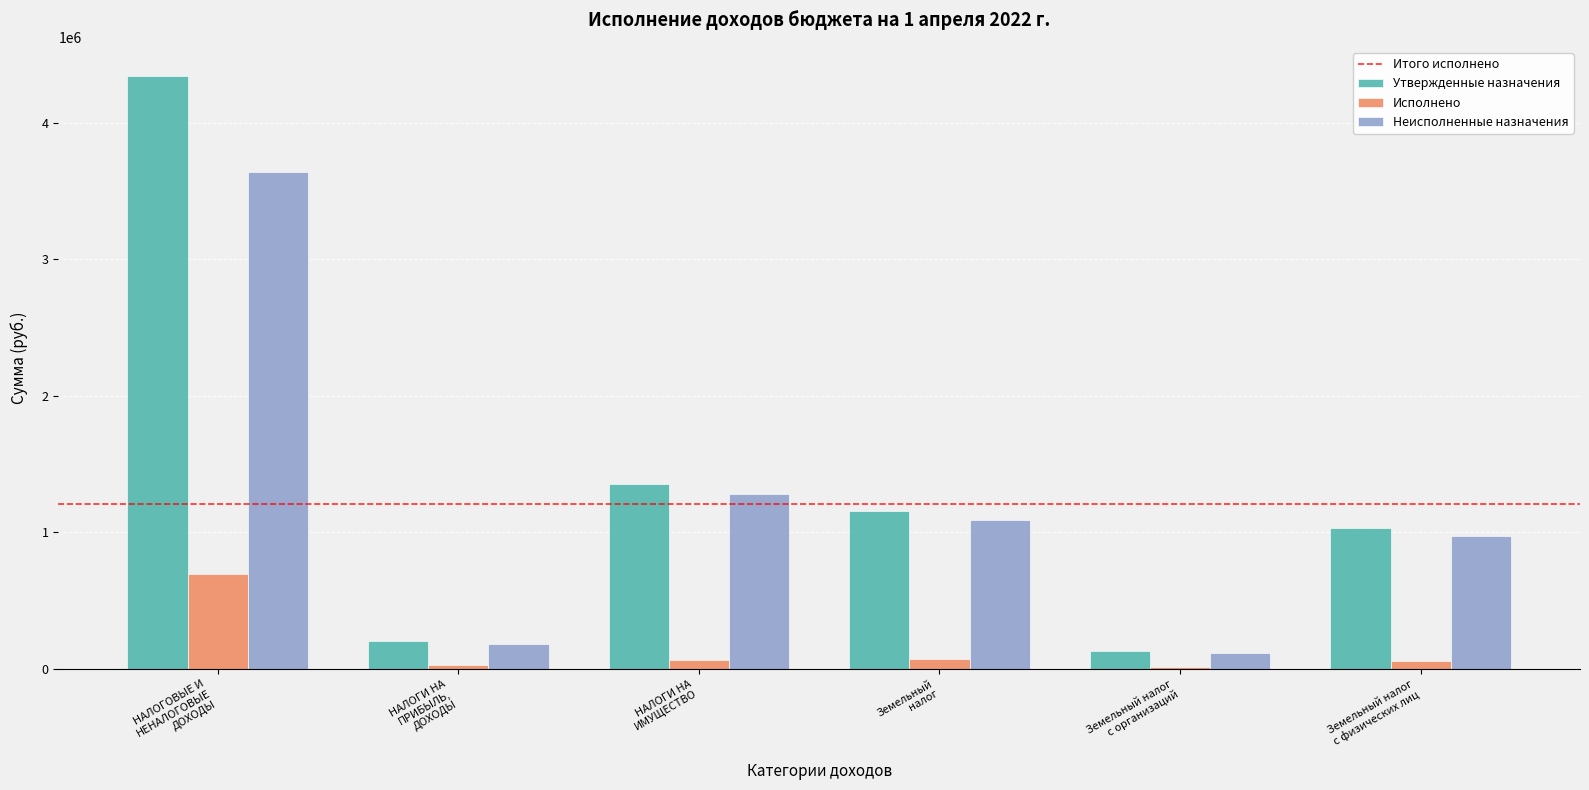

Which category has the highest value in the Исполнено series?

НАЛОГОВЫЕ И
НЕНАЛОГОВЫЕ
ДОХОДЫ